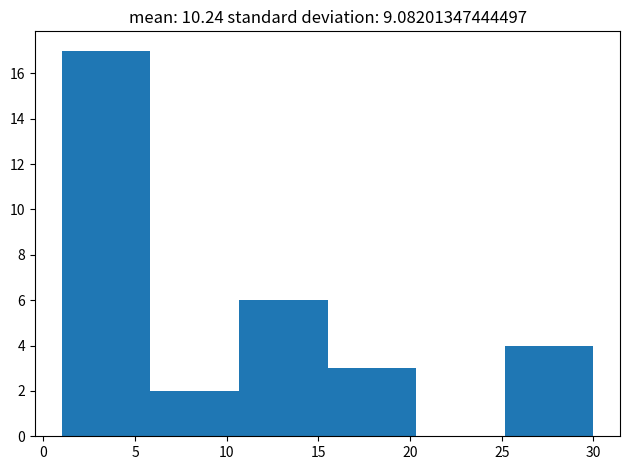

How tall is the bar that spans 10.5 to 15.5 on the x-axis? Neither the bar edges nor the heights are printed on the chart, so give them approximately, as read against the axes.

6